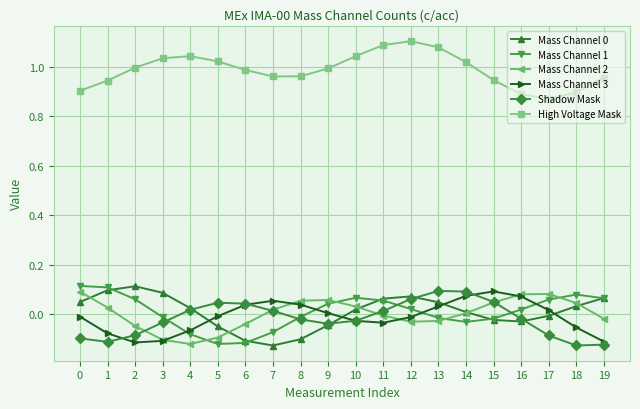

Which series has the largest total across all categories?

High Voltage Mask